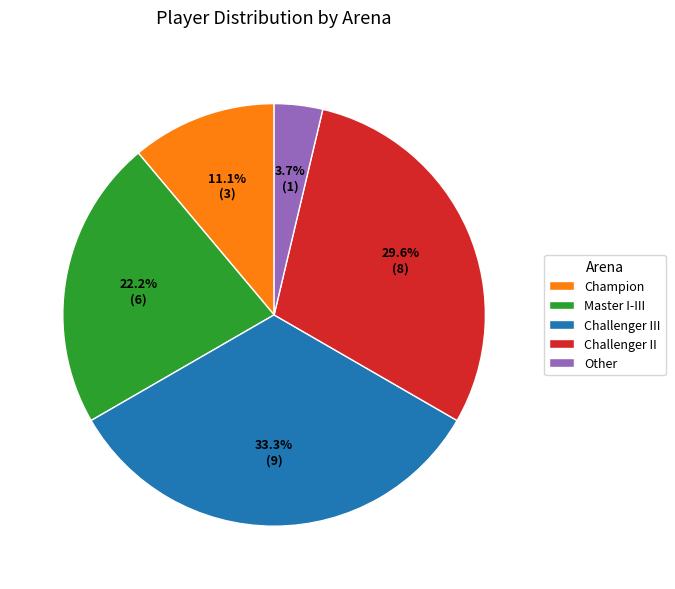

Which category has the biggest portion of the pie?

Challenger III